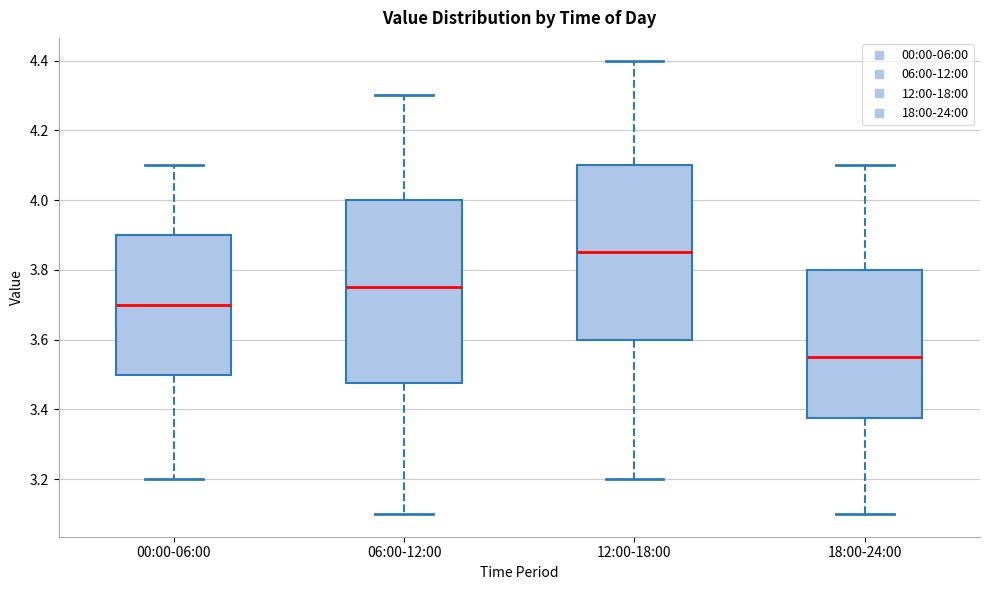

Reading left to right, transcribe this box plot: for each box, give where its median line is, the range the box spans, and where its two whiskers end, as read against the y-axis. The values are not printed on the chart, so give them approximately, as read against the axis.

00:00-06:00: median 3.70, box 3.50 to 3.90, whiskers 3.20 to 4.10
06:00-12:00: median 3.76, box 3.48 to 4.00, whiskers 3.10 to 4.30
12:00-18:00: median 3.86, box 3.60 to 4.10, whiskers 3.20 to 4.40
18:00-24:00: median 3.56, box 3.38 to 3.80, whiskers 3.10 to 4.10